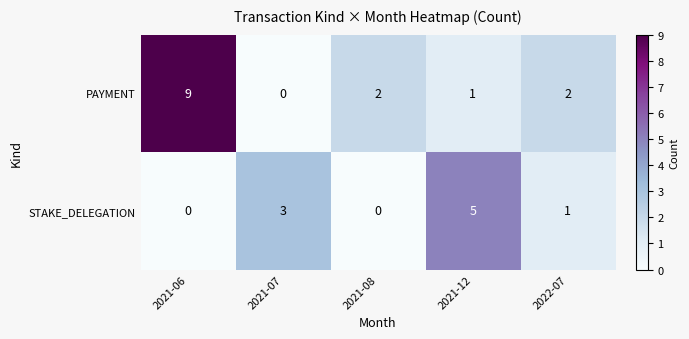

How many series are shown in this chart?

2